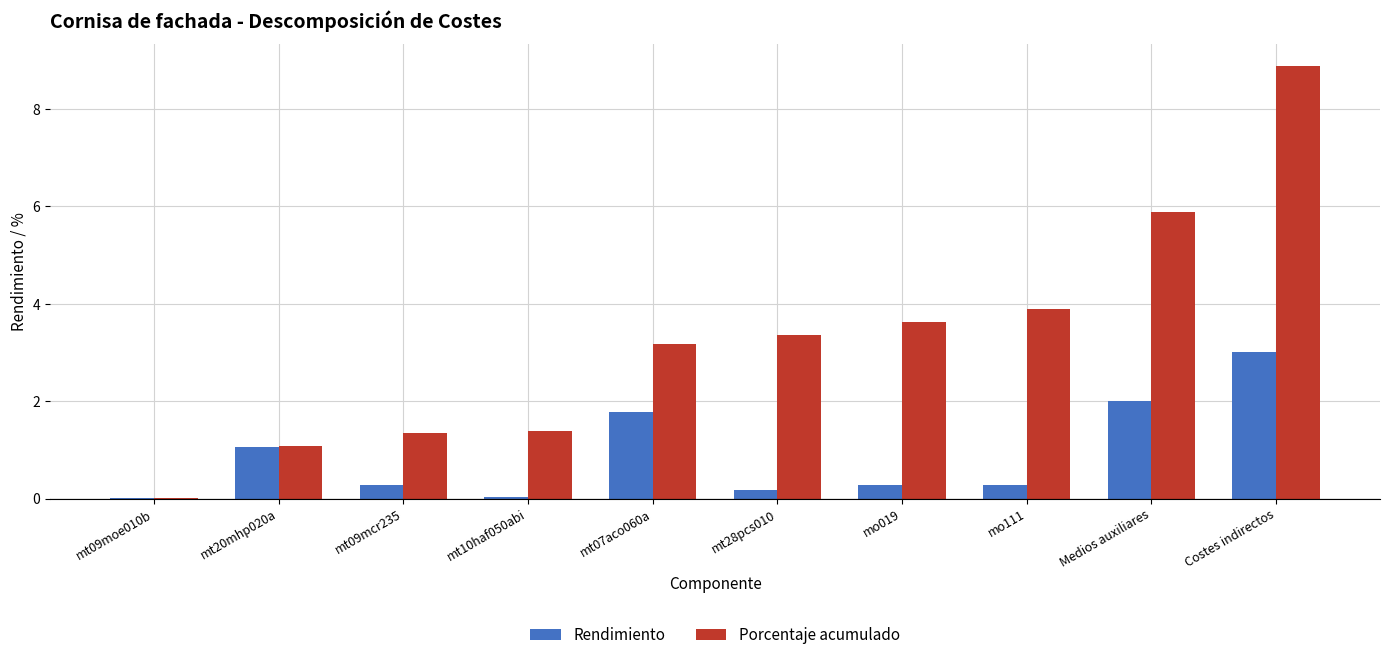

Which category has the highest value across all series?

Costes indirectos